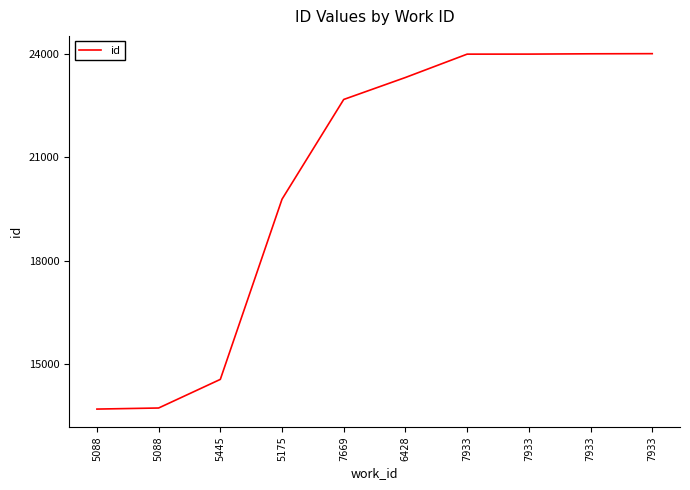

Does the chart display data point markers on the line(s)?

No